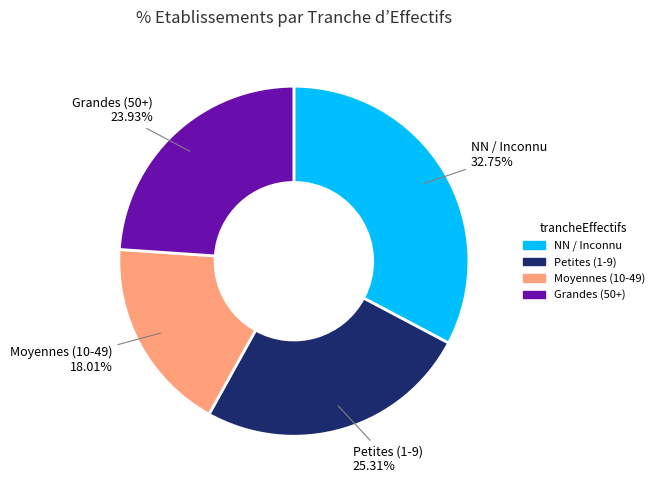

Is there a majority slice in this chart?

No